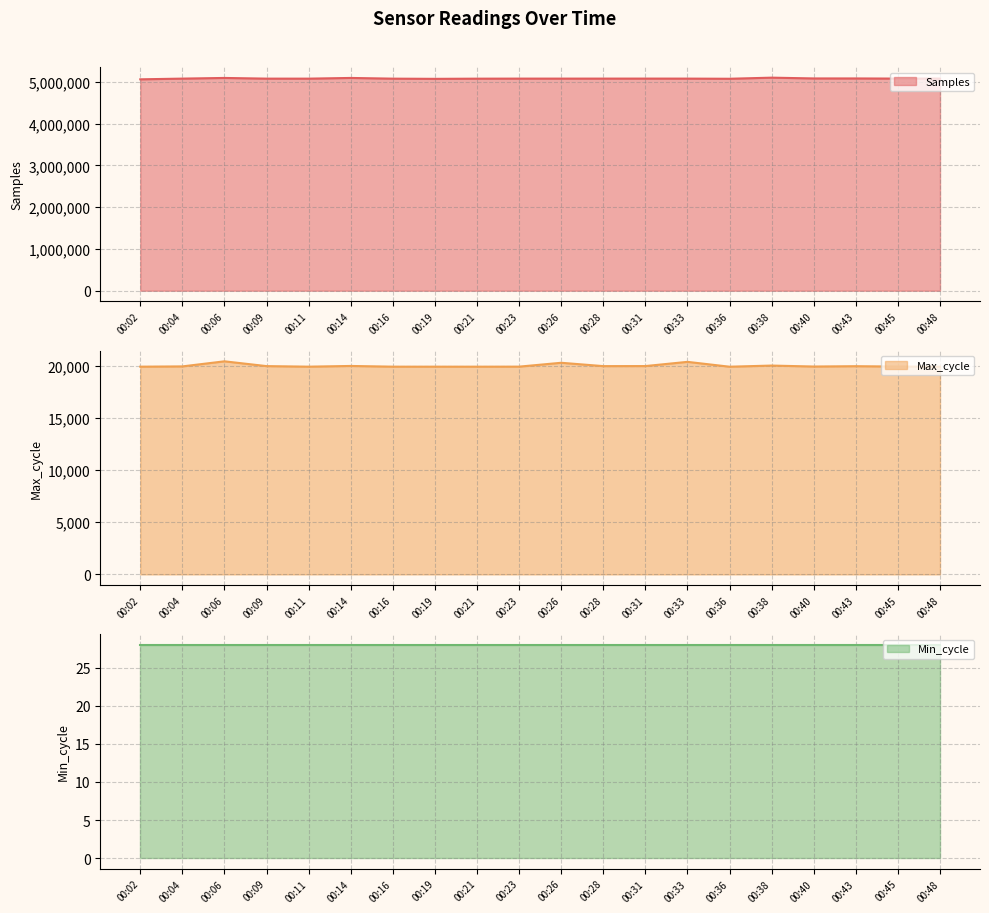

True or false: Max_cycle and Samples cross at least once.

False